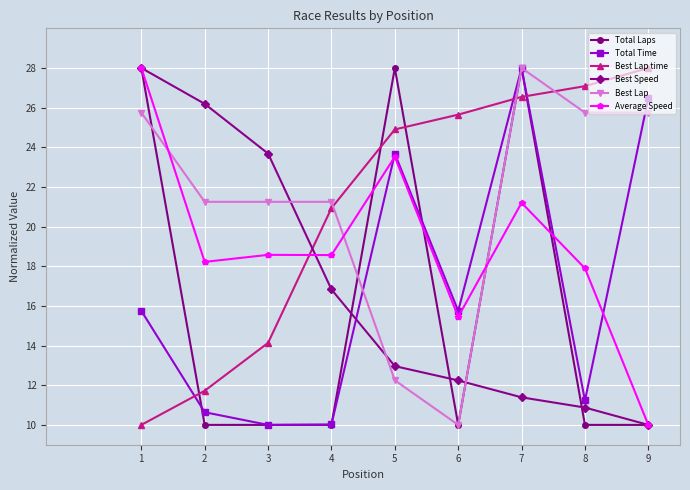

How many lines are shown in the chart?

6